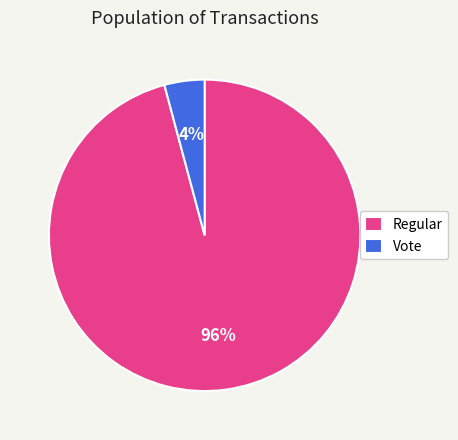

Do Regular and Vote together represent more than half of the pie?

Yes